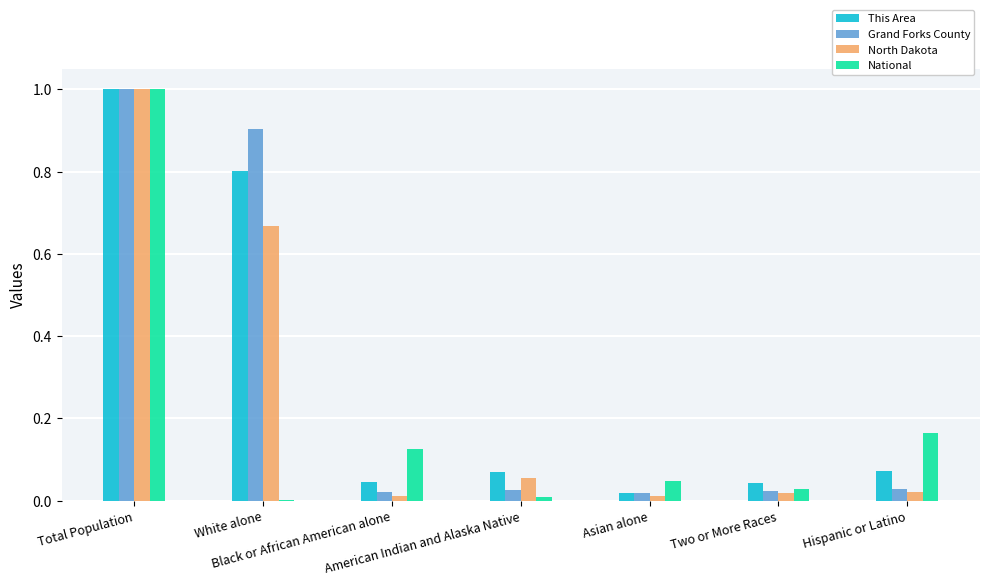

The value of This Area at White alone is 0.5. True or false?

False